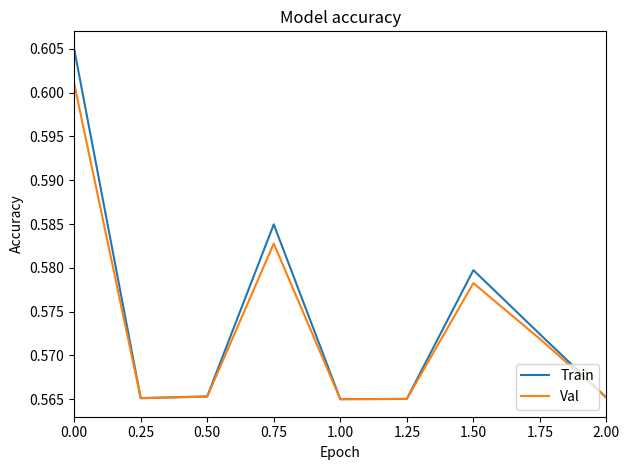

Between 0.00 and 0.25, which series saw the biggest shift?

Train